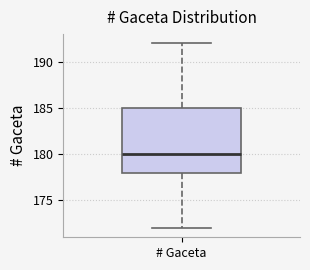

Read this box plot against the y-axis: the position of the median line, the range covered by the box, and the ends of both whiskers. The values are not printed on the chart, so give them approximately, as read against the axis.

median 180, box 178 to 185, whiskers 172 to 192